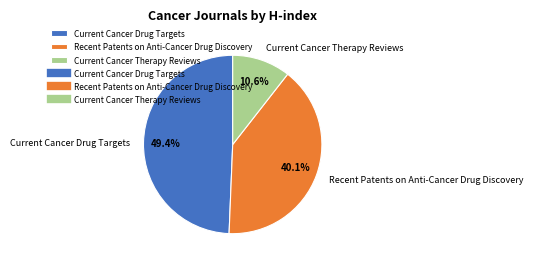

Is Current Cancer Therapy Reviews the majority of the pie?

No